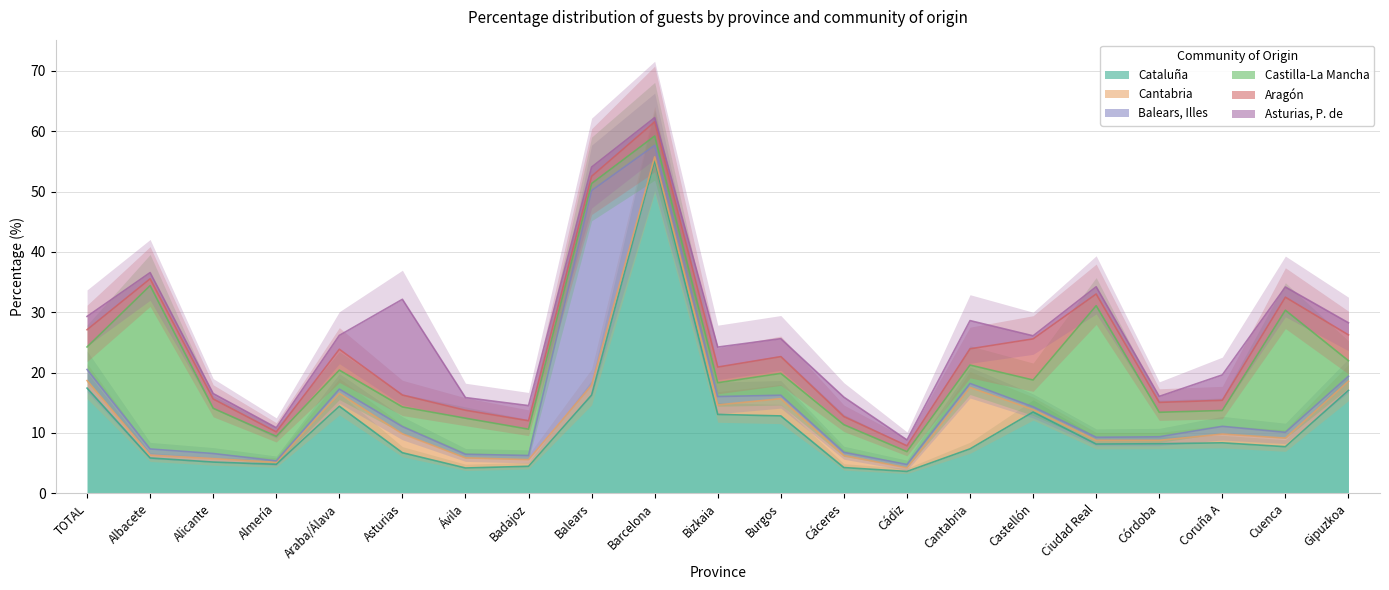

What is the difference between the maximum and minimum values in the Balears, Illes series?

32.0